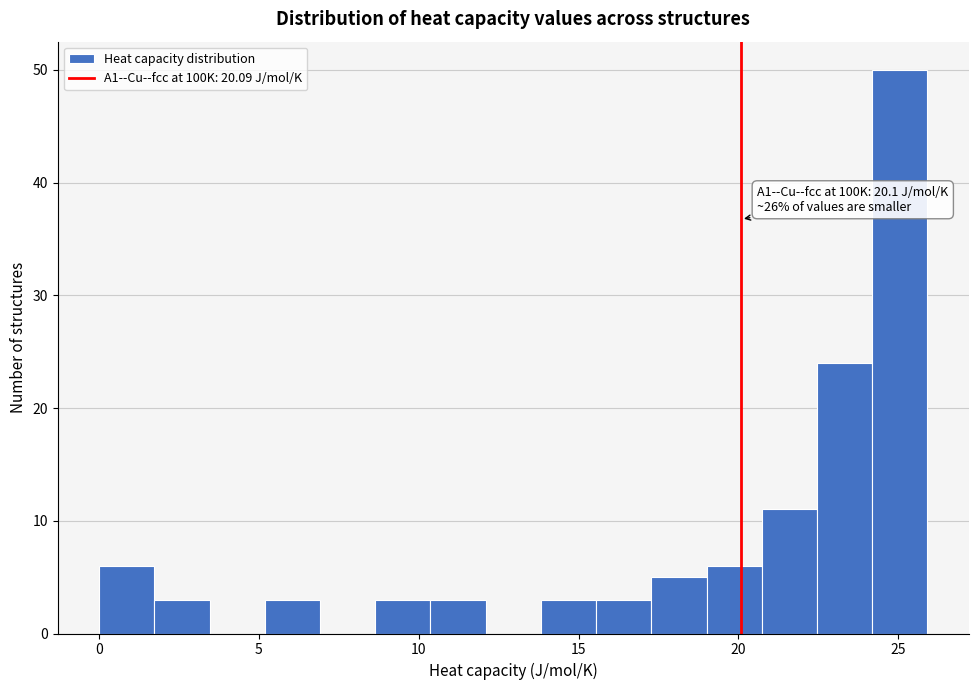

Around what value on the x-axis is the tallest bar? Give the approximate position of its centre, as read against the axis.

25.0